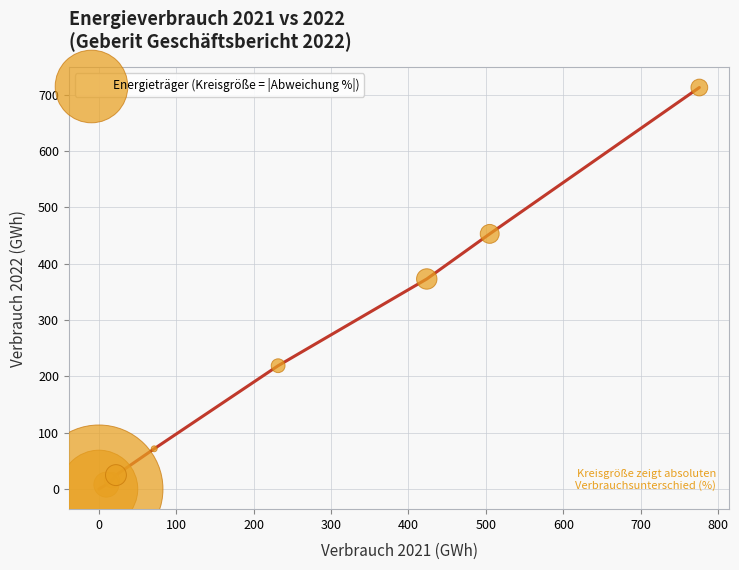

What Y value in the scatter plot is closest to 356?

372.9